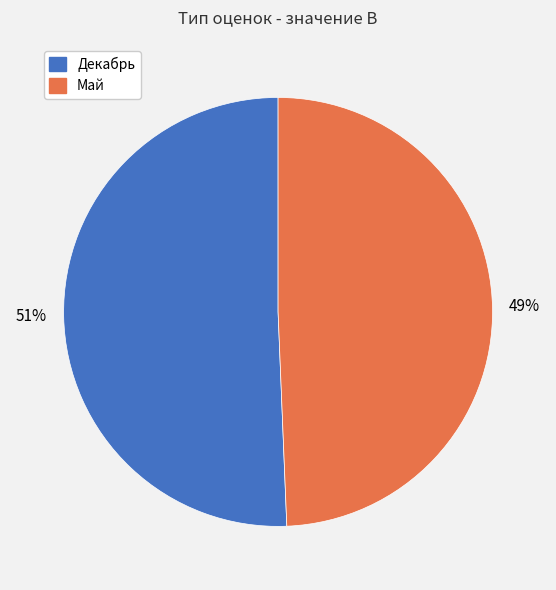

Does any single category account for the majority?

Yes